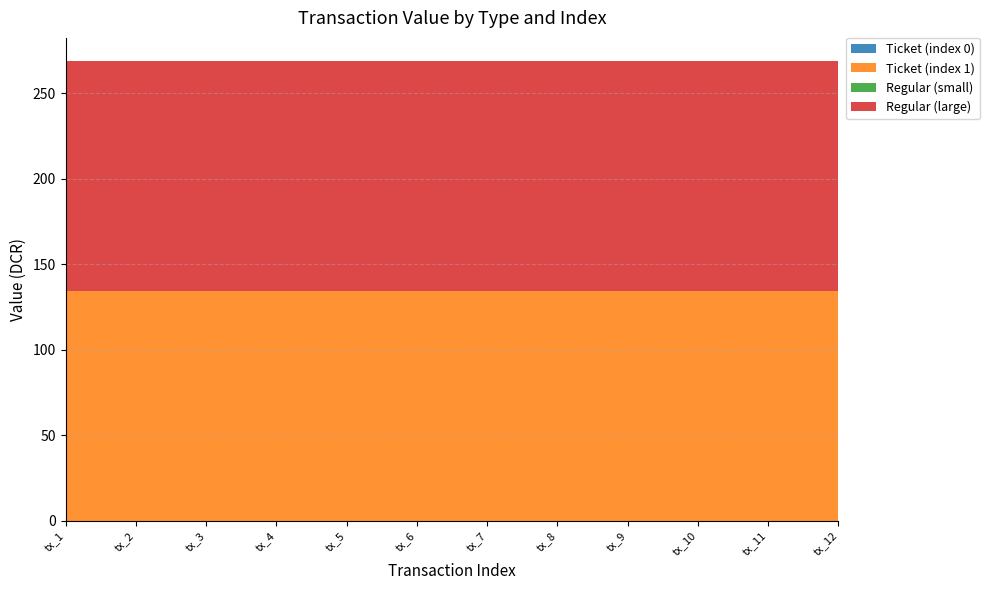

Reading left to right, what are all the values shown in this chart?

Ticket (index 0): tx_1=0.0	tx_2=0.0	tx_3=0.0	tx_4=0.0	tx_5=0.0	tx_6=0.0	tx_7=0.0	tx_8=0.0	tx_9=0.0	tx_10=0.0	tx_11=0.0	tx_12=0.0
Ticket (index 1): tx_1=134.4	tx_2=134.4	tx_3=134.4	tx_4=134.4	tx_5=134.4	tx_6=134.4	tx_7=134.4	tx_8=134.4	tx_9=134.4	tx_10=134.4	tx_11=134.4	tx_12=134.4
Regular (small): tx_1=0.0	tx_2=0.0	tx_3=0.0	tx_4=0.0	tx_5=0.0	tx_6=0.0	tx_7=0.0	tx_8=0.0	tx_9=0.0	tx_10=0.0	tx_11=0.0	tx_12=0.0
Regular (large): tx_1=134.4	tx_2=134.4	tx_3=134.4	tx_4=134.4	tx_5=134.4	tx_6=134.4	tx_7=134.4	tx_8=134.4	tx_9=134.4	tx_10=134.4	tx_11=134.4	tx_12=134.4